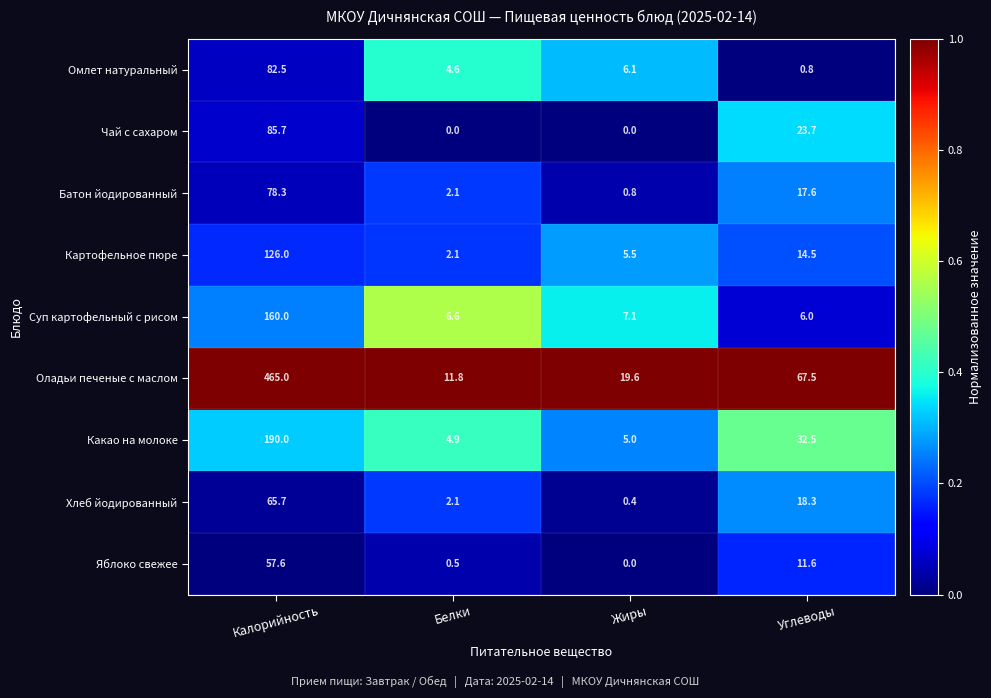

Rank the categories by Оладьи печеные с маслом value from lowest to highest.

Белки, Жиры, Углеводы, Калорийность